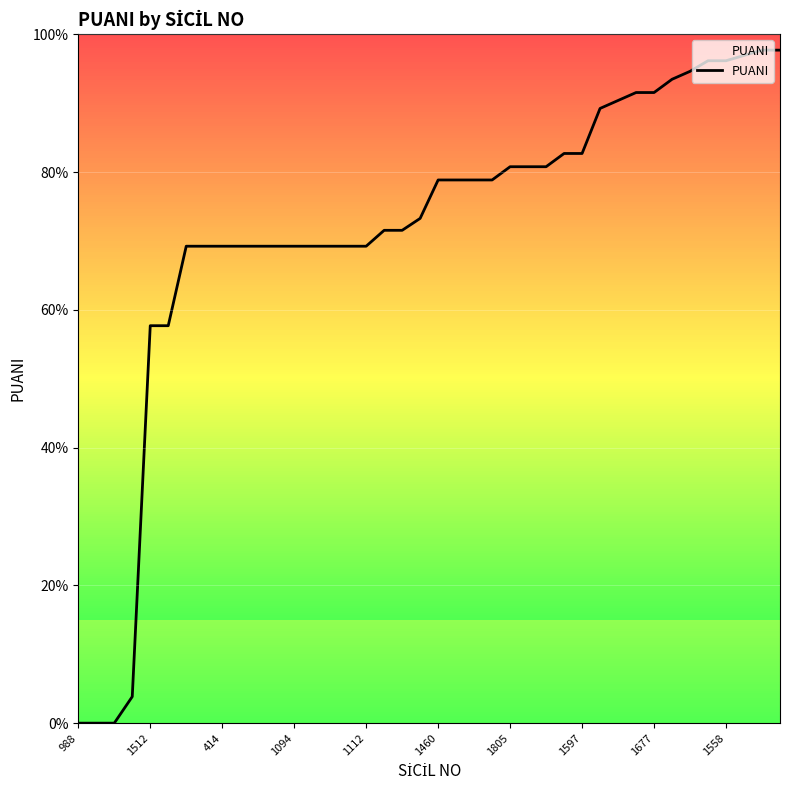

What is the difference between the maximum and minimum values?

97.7